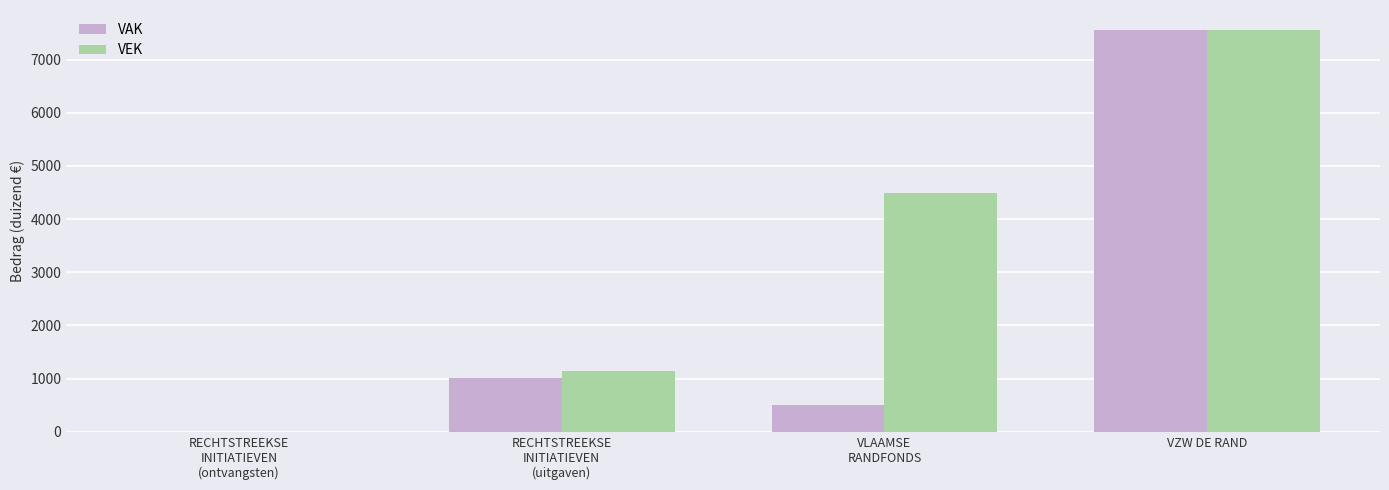

What are all the series names shown in the legend?

VAK, VEK